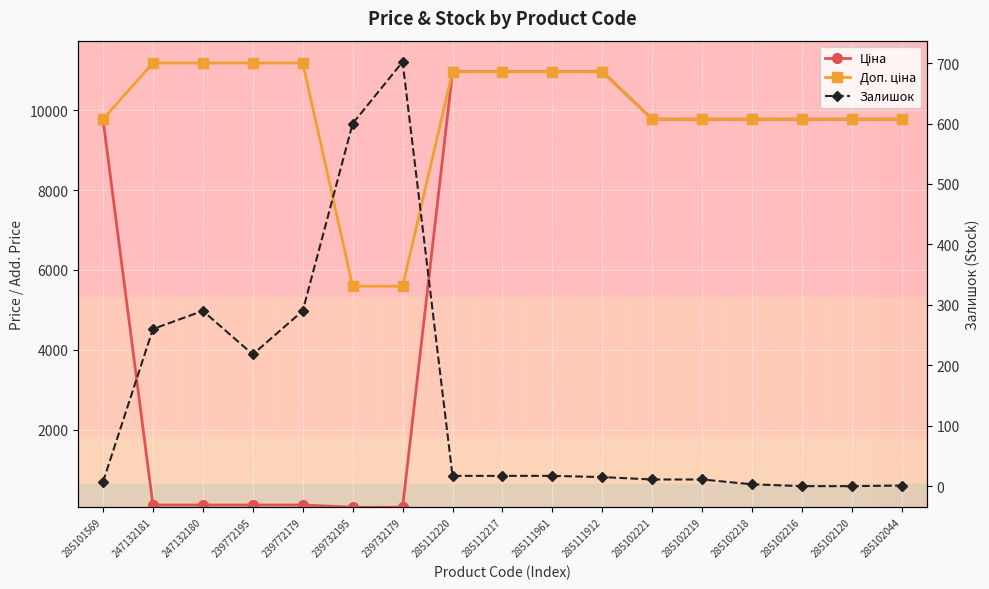

True or false: Ціна has more than 0 interior local peaks.

False